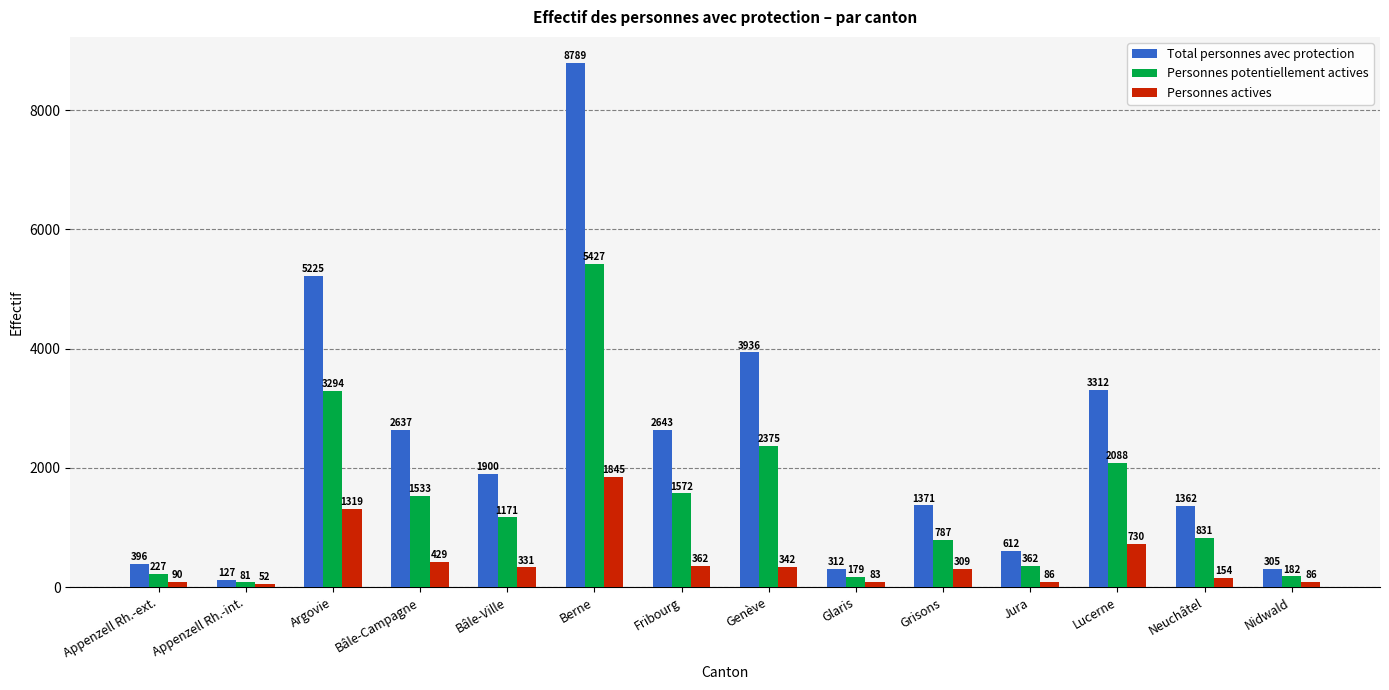

At which category is the sum across all series the highest?

Berne